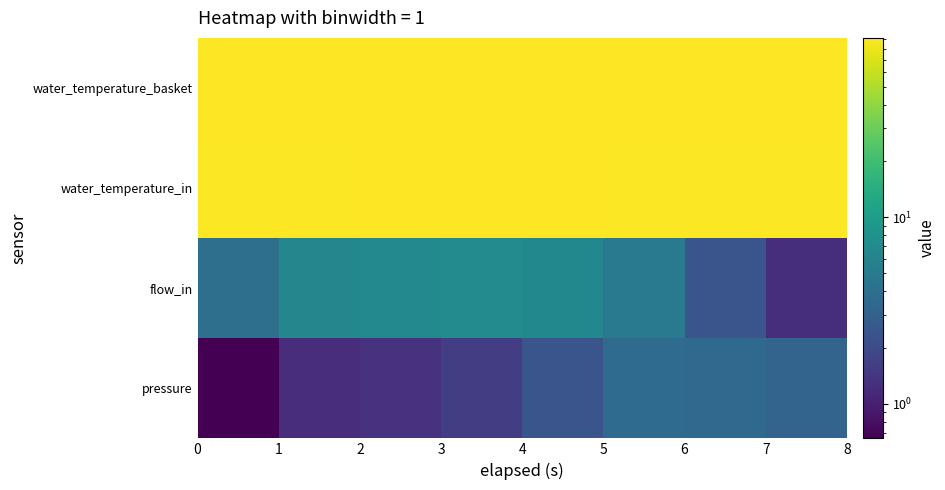

Is the value of pressure at 12 greater than the value of water_temperature_in at 13?

No